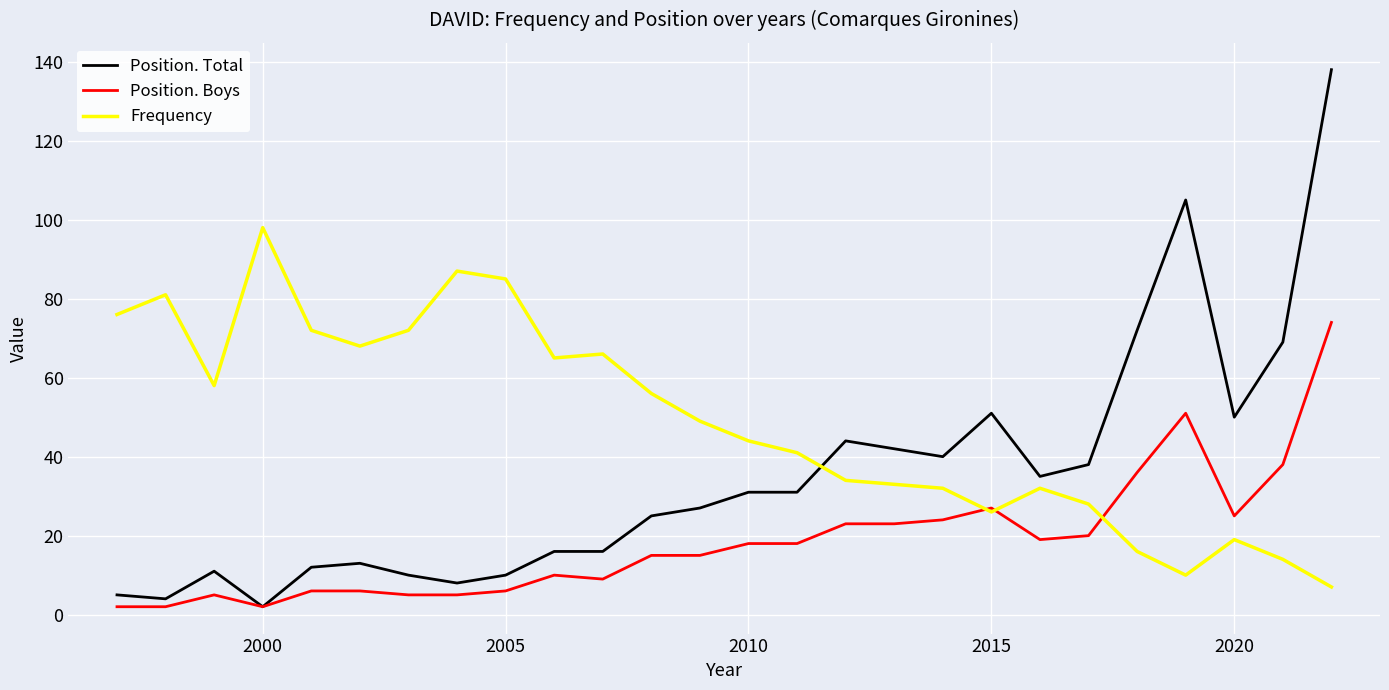

Which series has the widest spread of values?

Position. Total